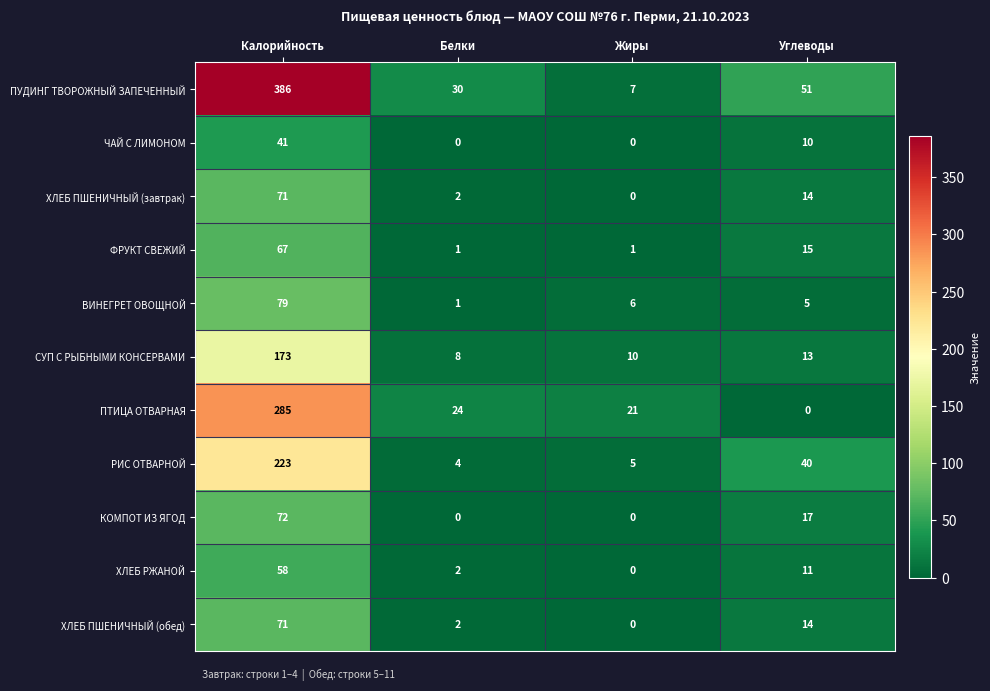

The ПТИЦА ОТВАРНАЯ series shows 285 at Калорийность. True or false?

True